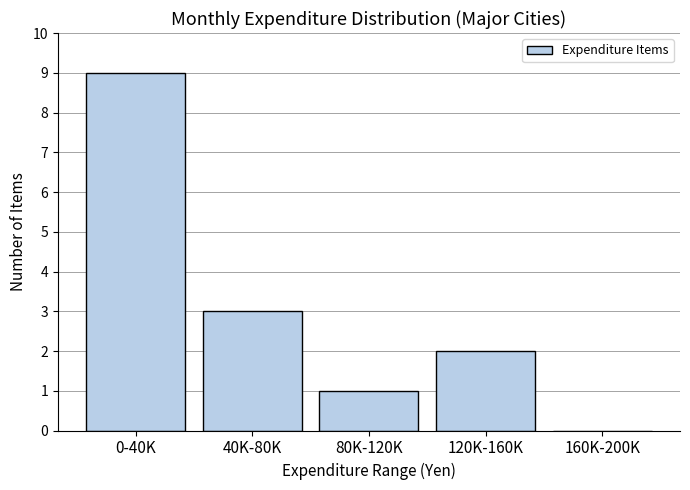

Reading right to left, what are all the values shown in this chart?

160K-200K=0	120K-160K=2	80K-120K=1	40K-80K=3	0-40K=9